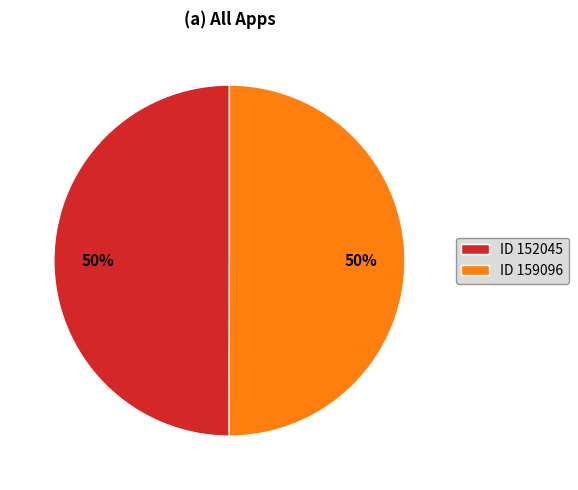

The ID 152045 slice represents 58% of the pie. True or false?

False